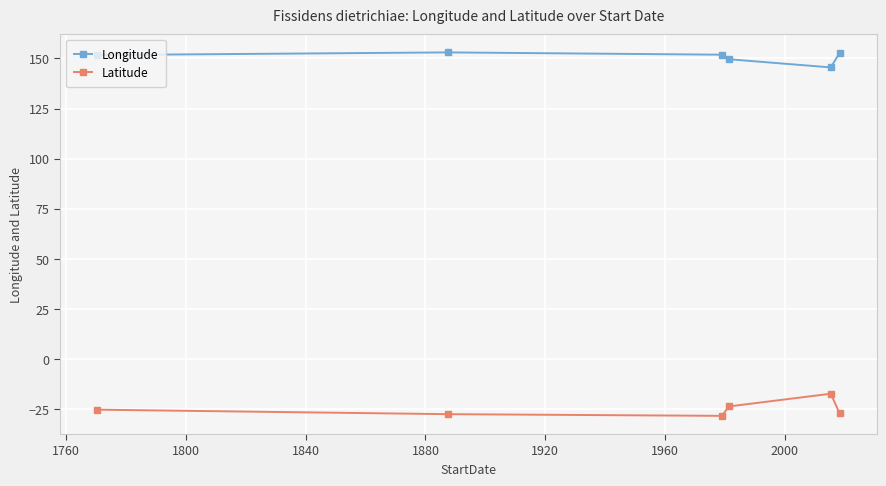

Rank the series by their maximum value, from highest to lowest.

Longitude, Latitude